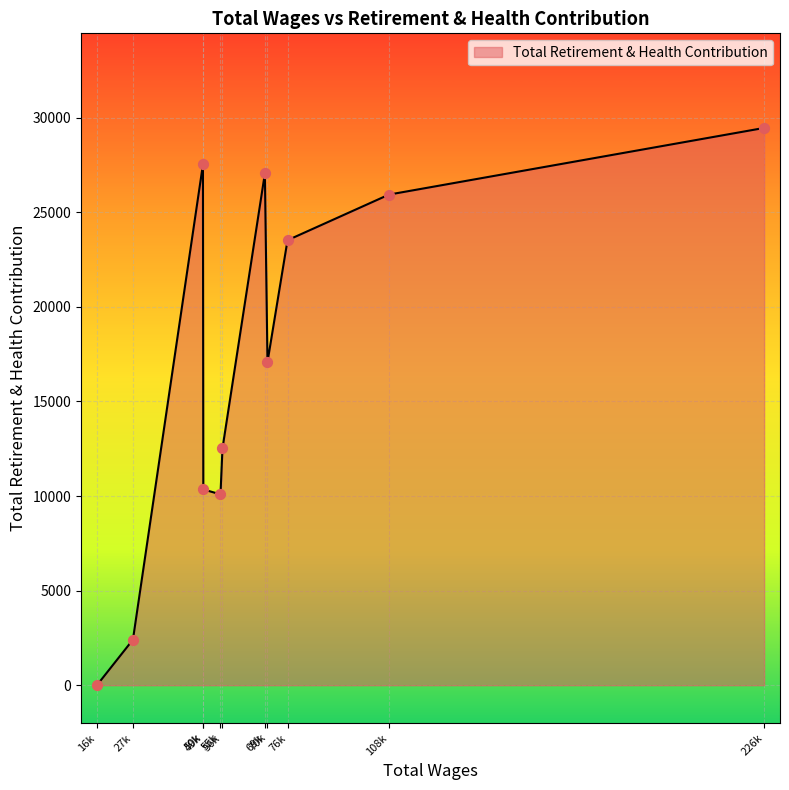

What is the difference between the maximum and minimum values?

29452